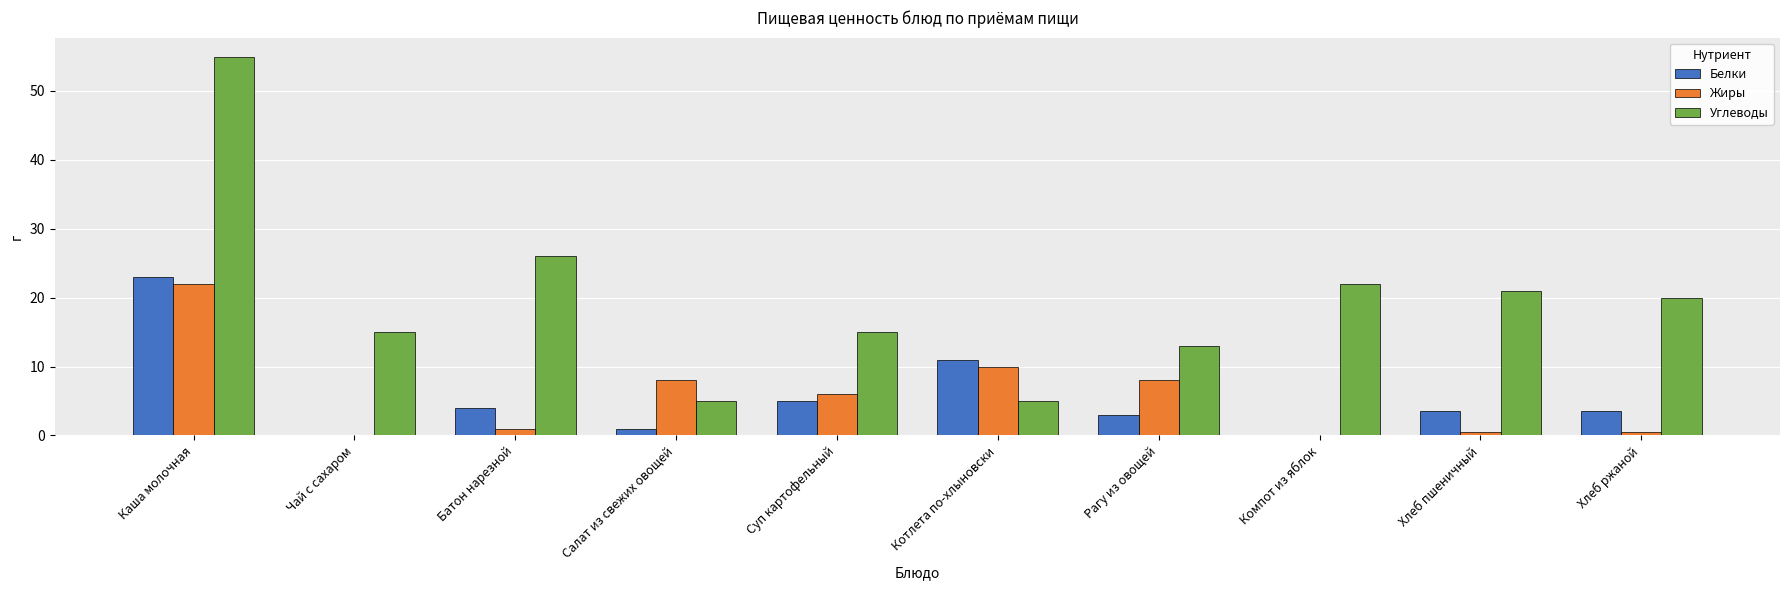

Between Каша молочная and Чай с сахаром, which series saw the biggest shift?

Углеводы